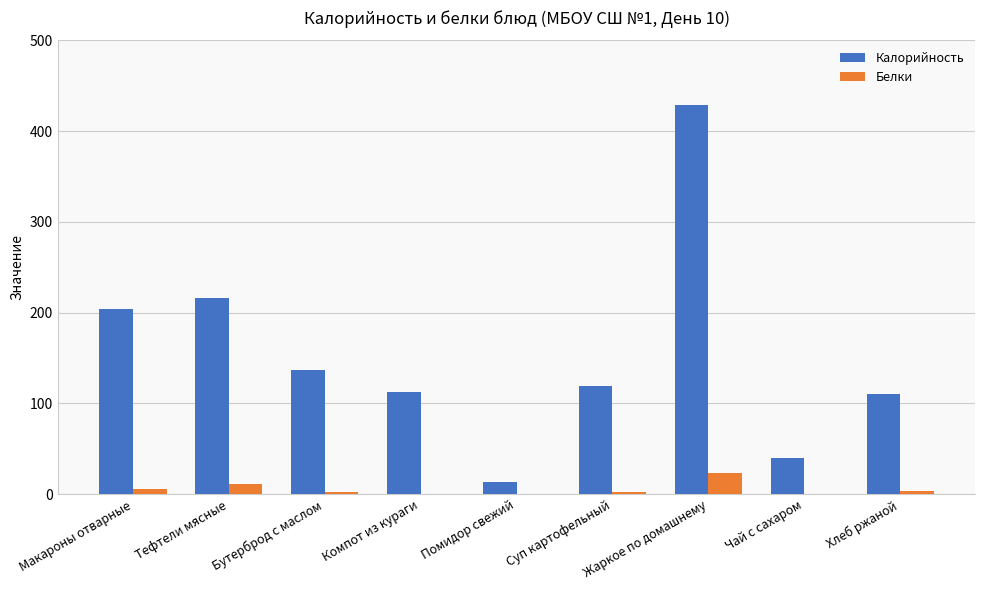

Which category has the highest value across all series?

Жаркое по домашнему